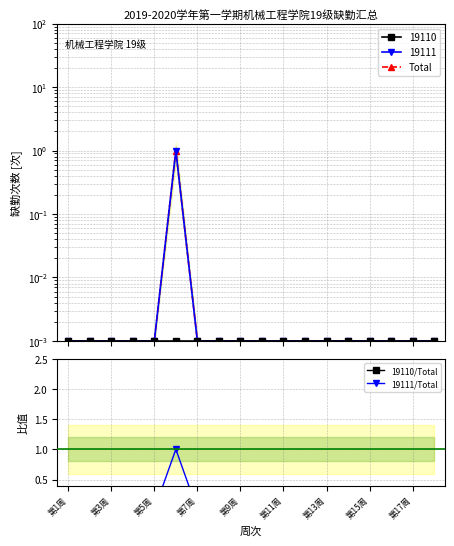

Which series has the largest total across all categories?

Total